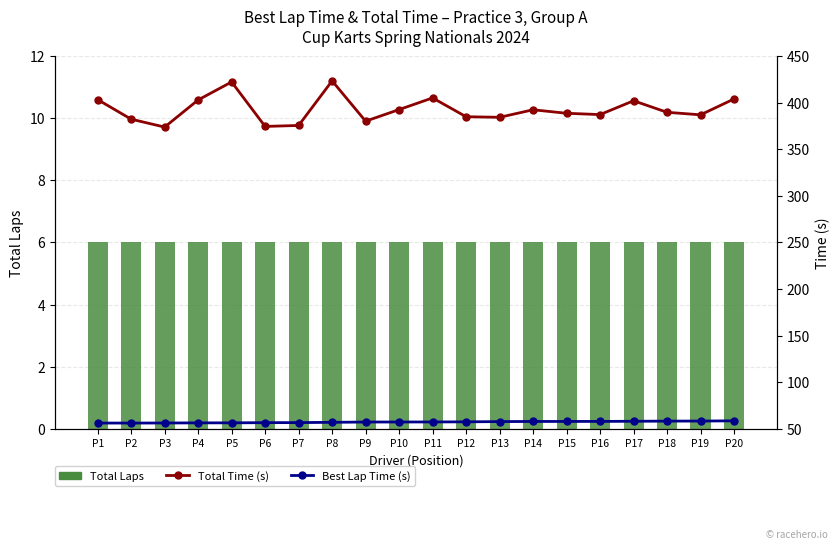

What is the sum of the Total Laps values at P15 and P18?

12.0